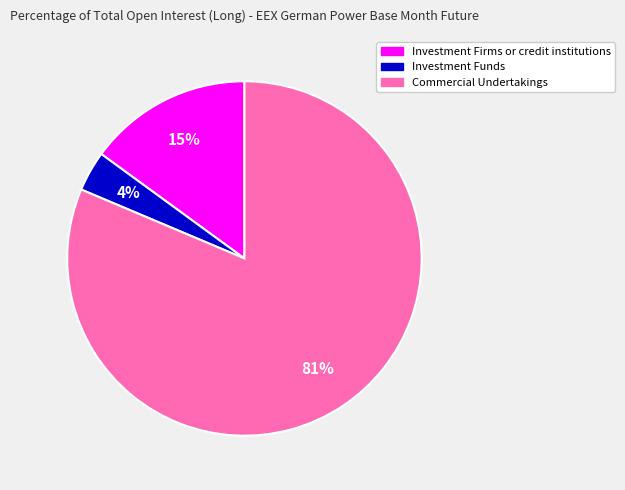

Is it true that Commercial Undertakings is 81% of the pie?

True